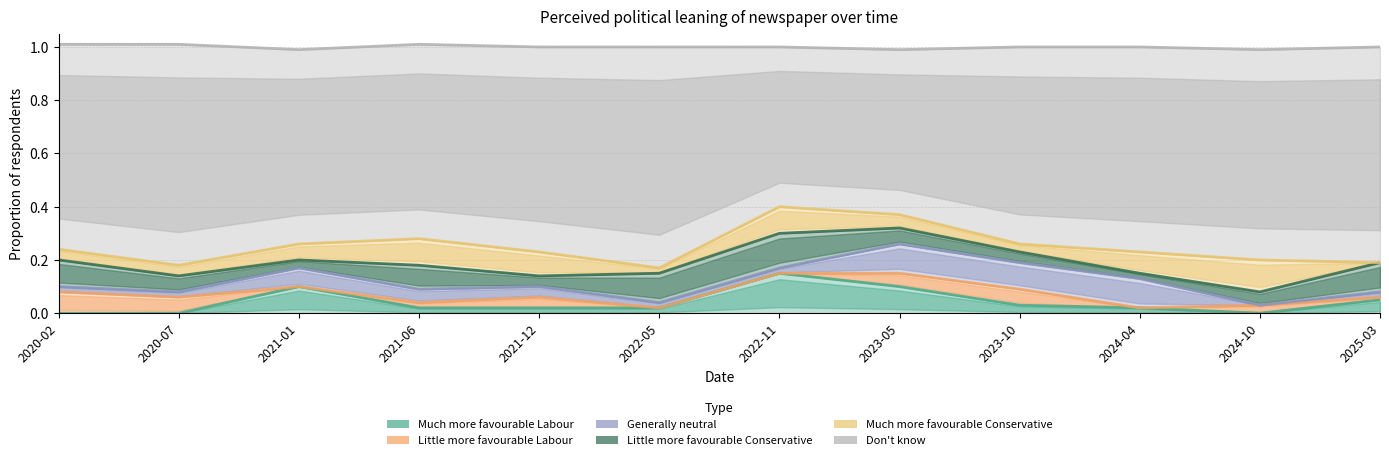

How many categories are shown in the chart?

12